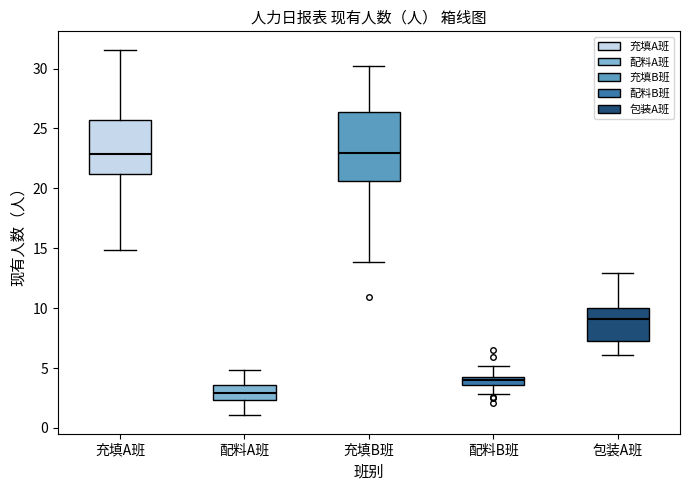

Which box is the tallest, from its lower edge to its upper edge?

充填B班